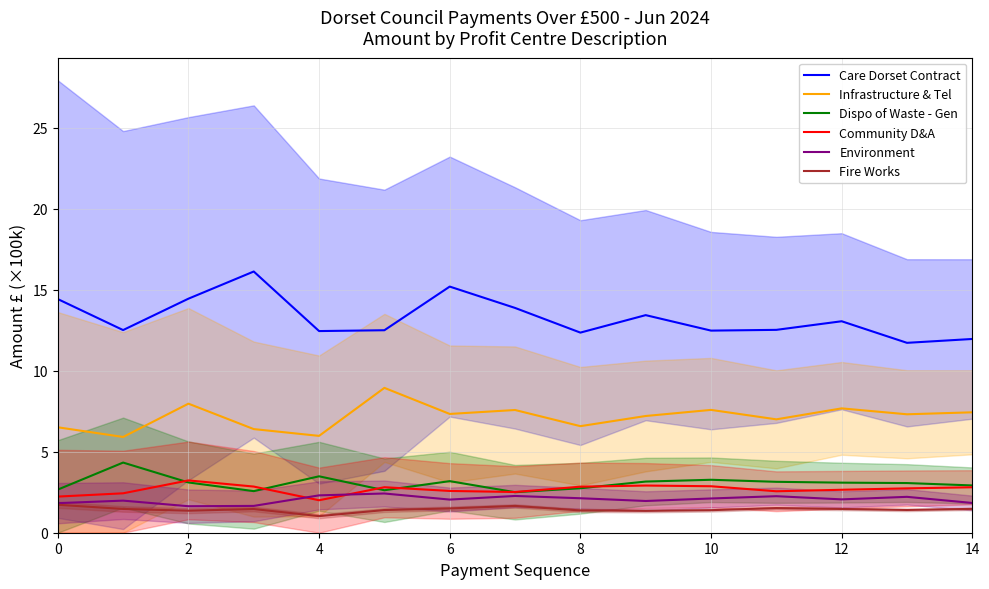

How many series are shown in this chart?

6